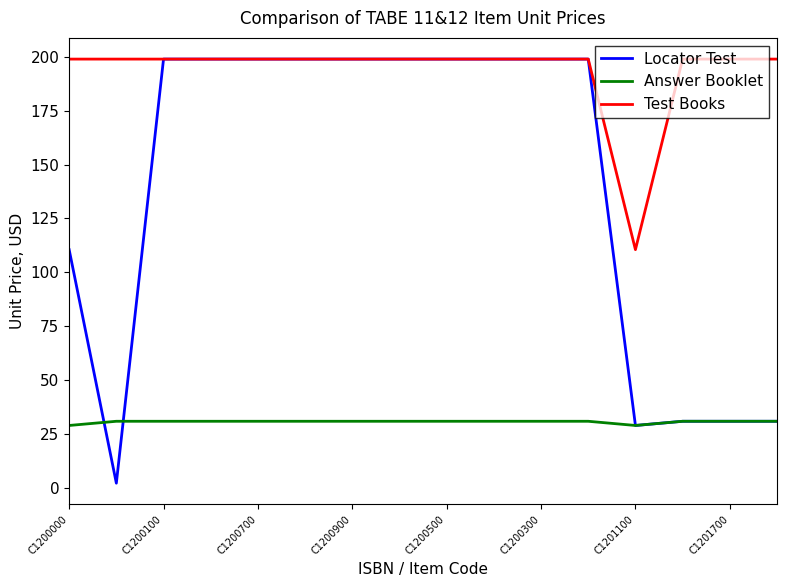

What is the minimum value for Answer Booklet?

28.9